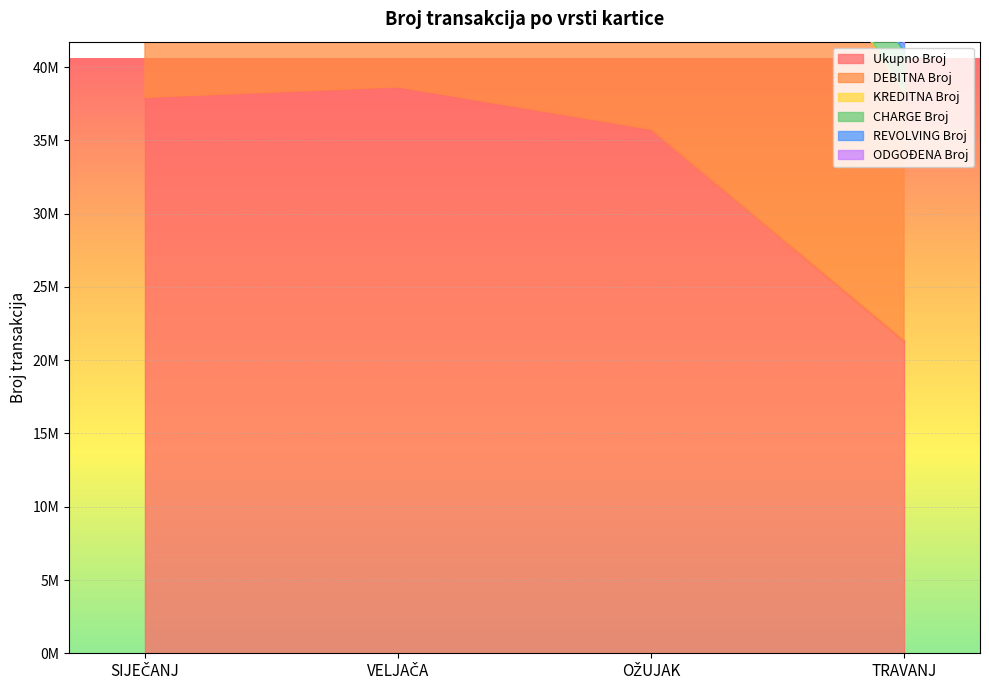

Between SIJEČANJ and VELJAČA, which is larger?

VELJAČA